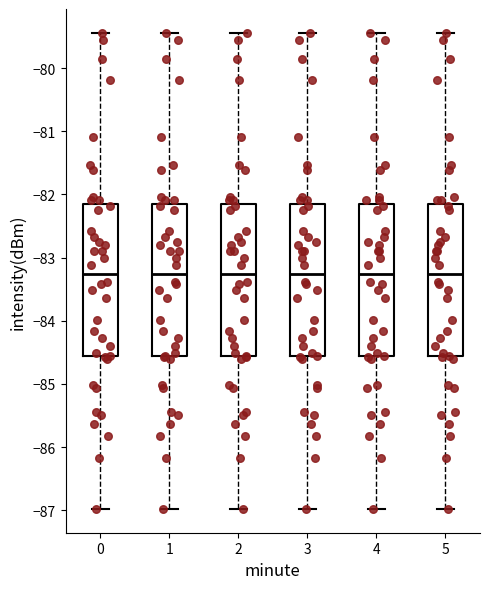

Reading left to right, transcribe this box plot: for each box, give where its median line is, the range the box spans, and where its two whiskers end, as read against the y-axis. The values are not printed on the chart, so give them approximately, as read against the axis.

0: median -83.3, box -84.6 to -82.2, whiskers -87.0 to -79.4
1: median -83.3, box -84.6 to -82.2, whiskers -87.0 to -79.4
2: median -83.3, box -84.6 to -82.2, whiskers -87.0 to -79.4
3: median -83.3, box -84.6 to -82.2, whiskers -87.0 to -79.4
4: median -83.3, box -84.6 to -82.2, whiskers -87.0 to -79.4
5: median -83.3, box -84.6 to -82.2, whiskers -87.0 to -79.4